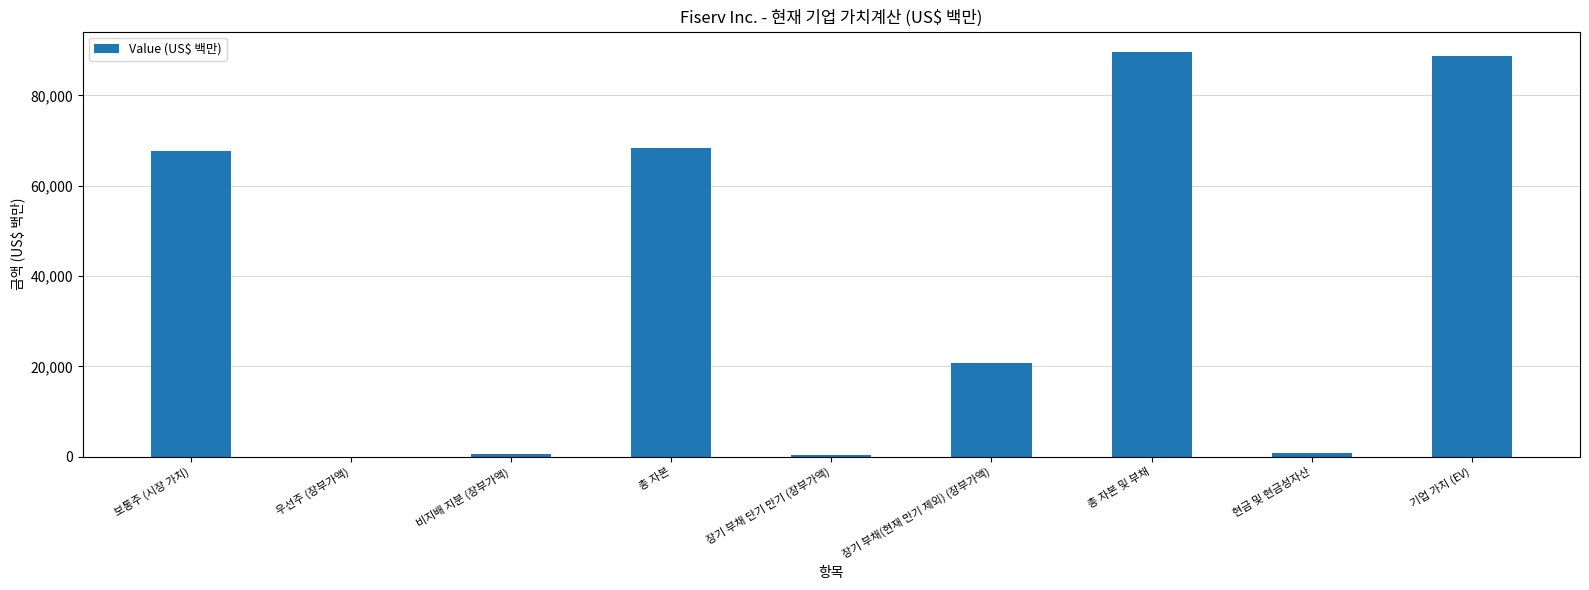

What is the greatest value displayed?

89660